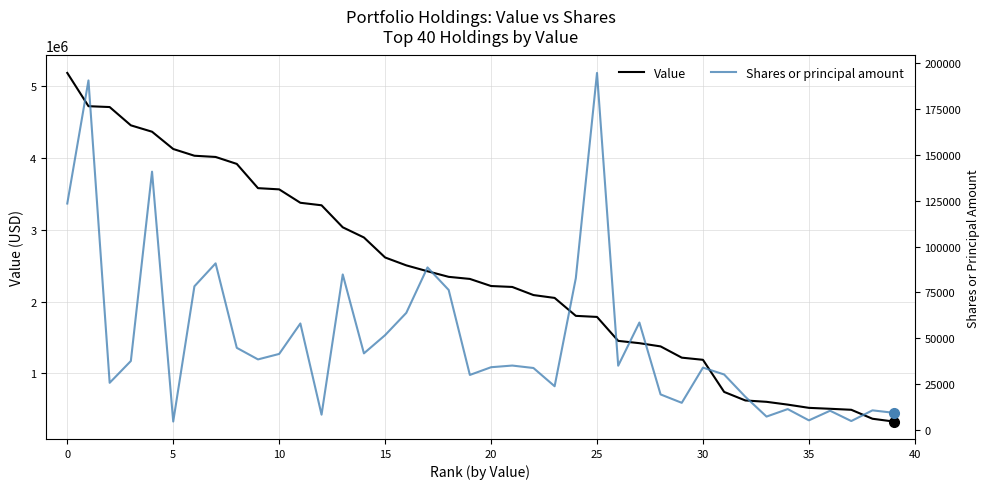

Rank the series at 11 from lowest to highest value.

Shares or principal amount, Value